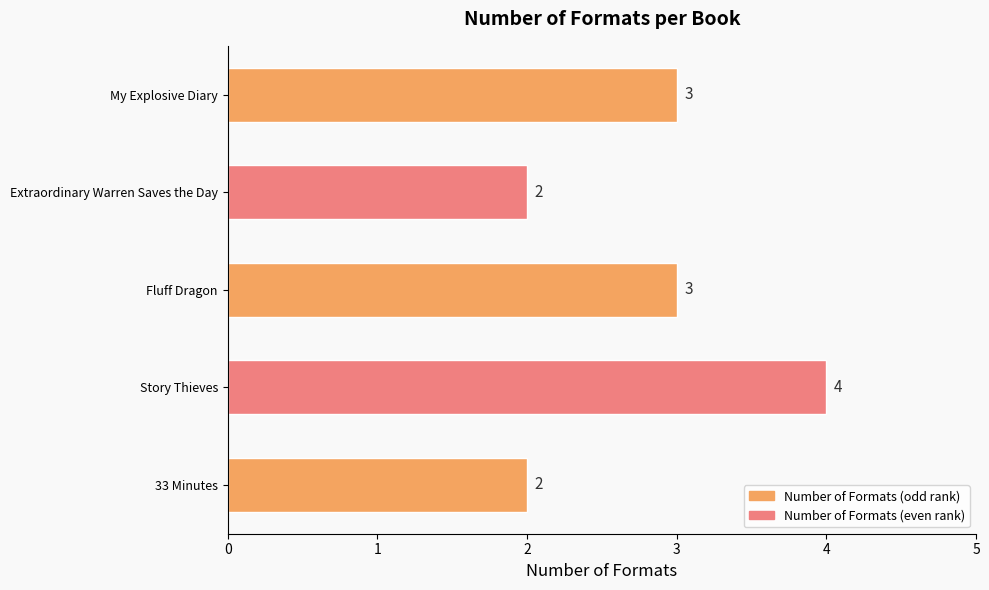

Is it true that the value at 33 Minutes is 3?

False